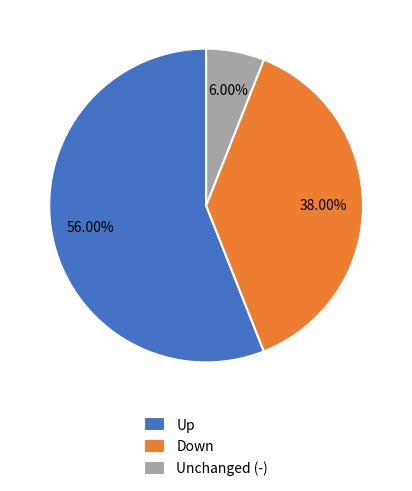

Is the sum of Unchanged (-) and Up greater than half?

Yes